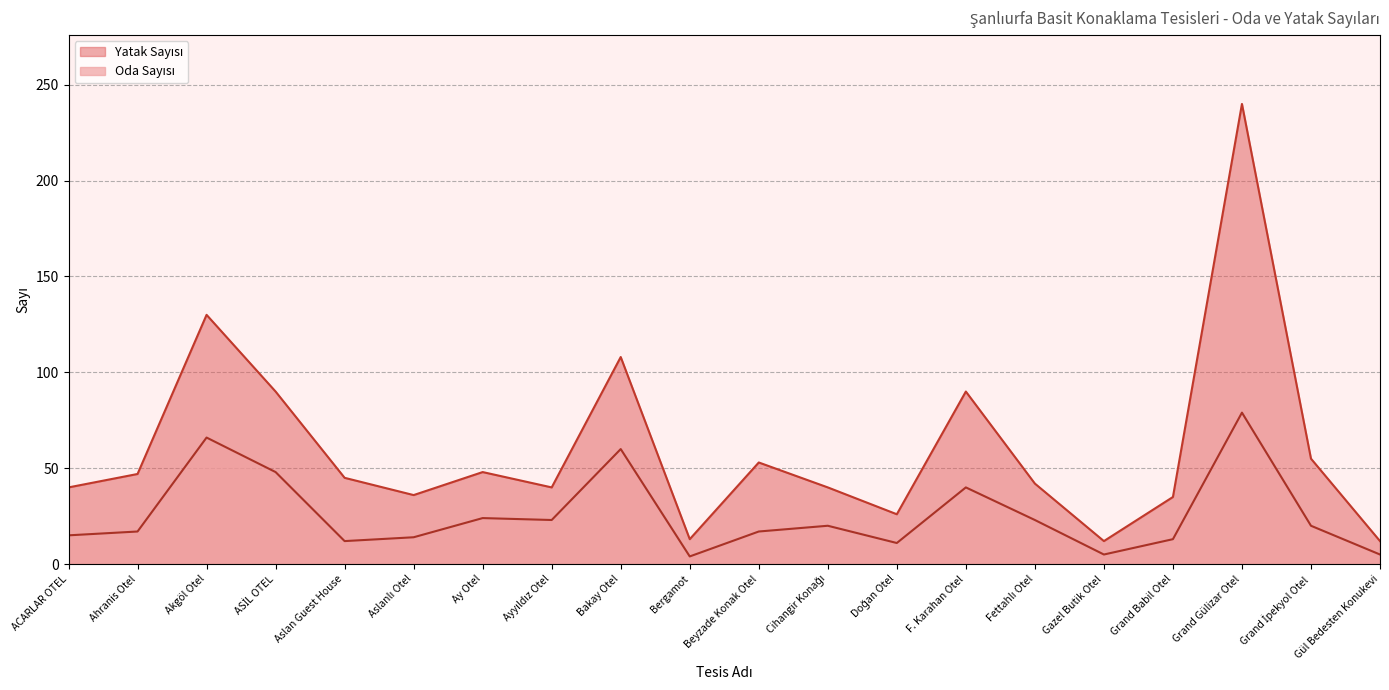

Reading right to left, what are all the values shown in this chart?

Oda Sayısı: Gül Bedesten Konukevi=5	Grand İpekyol Otel=20	Grand Gülizar Otel=79	Grand Babil Otel=13	Gazel Butik Otel=5	Fettahlı Otel=23	F. Karahan Otel=40	Doğan Otel=11	Cihangir Konağı=20	Beyzade Konak Otel=17	Bergamot=4	Bakay Otel=60	Ayyıldız Otel=23	Ay Otel=24	Aslanlı Otel=14	Aslan Guest House=12	ASİL OTEL=48	Akgöl Otel=66	Ahranis Otel=17	ACARLAR OTEL=15
Yatak Sayısı: Gül Bedesten Konukevi=12	Grand İpekyol Otel=55	Grand Gülizar Otel=240	Grand Babil Otel=35	Gazel Butik Otel=12	Fettahlı Otel=42	F. Karahan Otel=90	Doğan Otel=26	Cihangir Konağı=40	Beyzade Konak Otel=53	Bergamot=13	Bakay Otel=108	Ayyıldız Otel=40	Ay Otel=48	Aslanlı Otel=36	Aslan Guest House=45	ASİL OTEL=90	Akgöl Otel=130	Ahranis Otel=47	ACARLAR OTEL=40